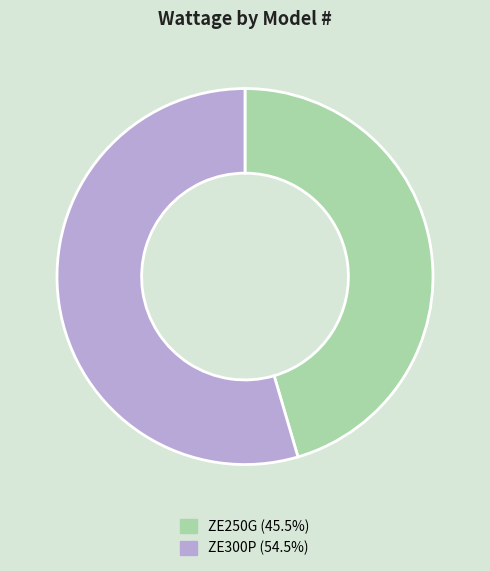

How many slices are in this pie chart?

2